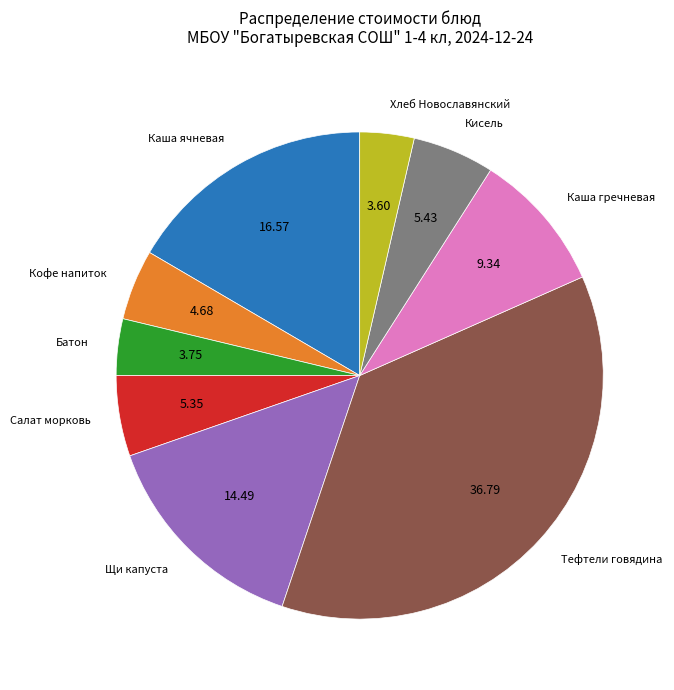

Which category has the biggest portion of the pie?

Тефтели говядина